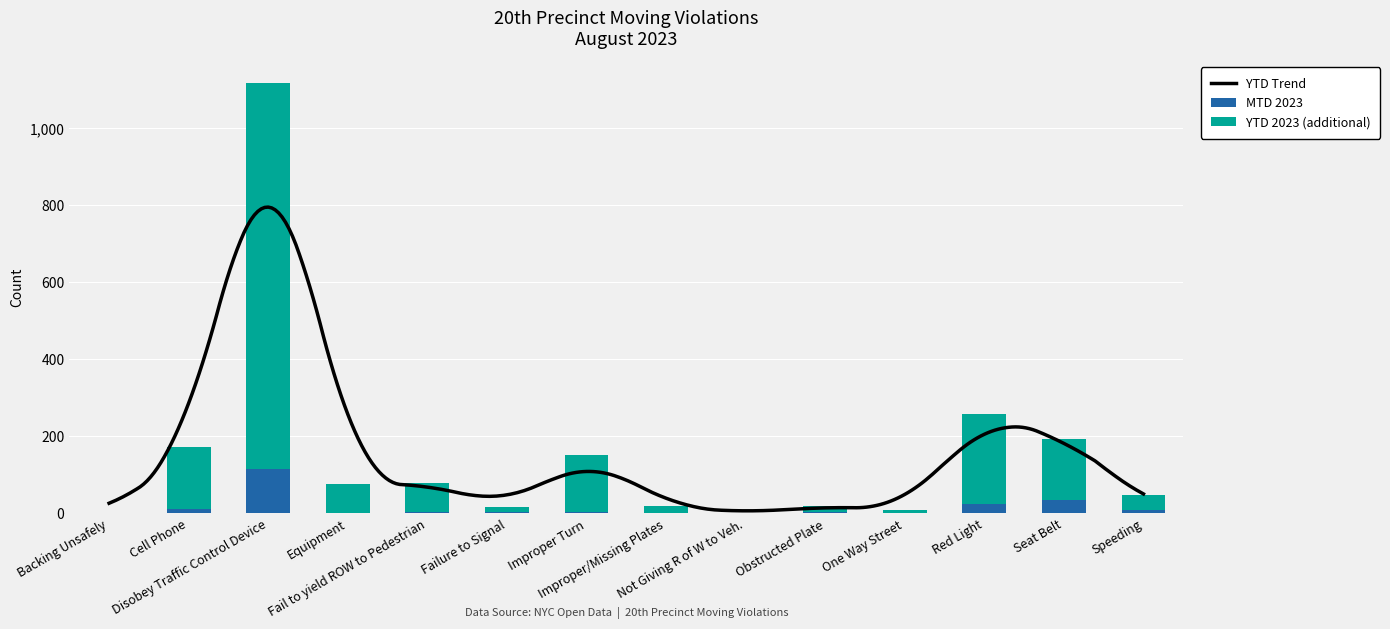

At which label does YTD 2023 first exceed 74?

Cell Phone